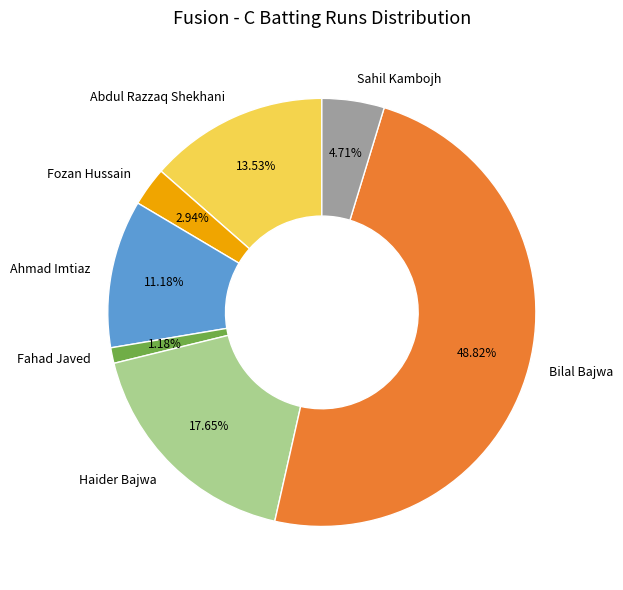

Combined, do Haider Bajwa and Fozan Hussain account for over 50%?

No